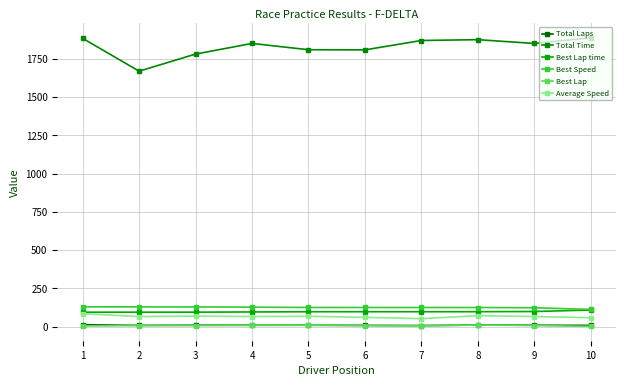

What is the spread (max minus min) of values at 7?

1864.3